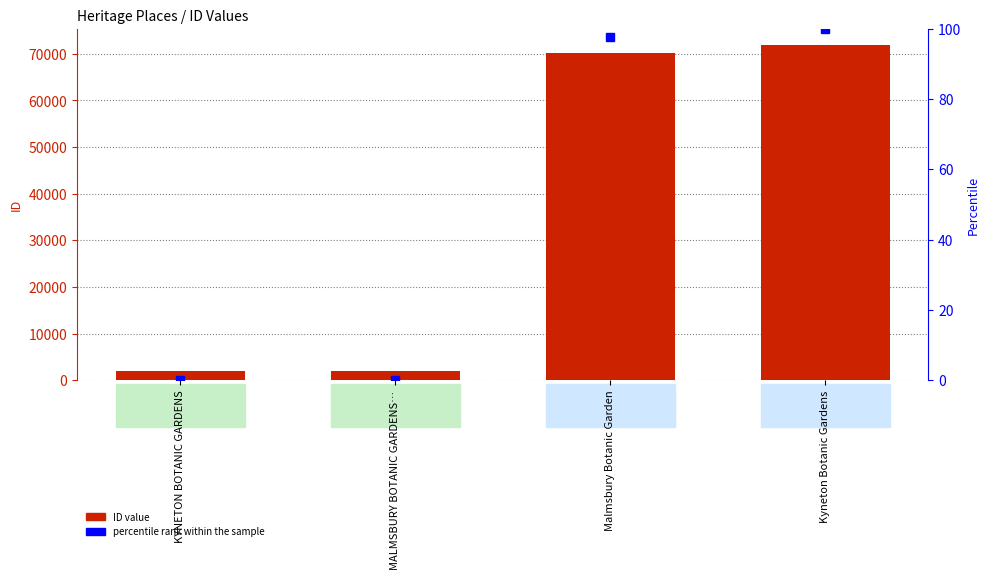

Which category has the highest value in the percentile rank within the sample series?

Kyneton Botanic Gardens